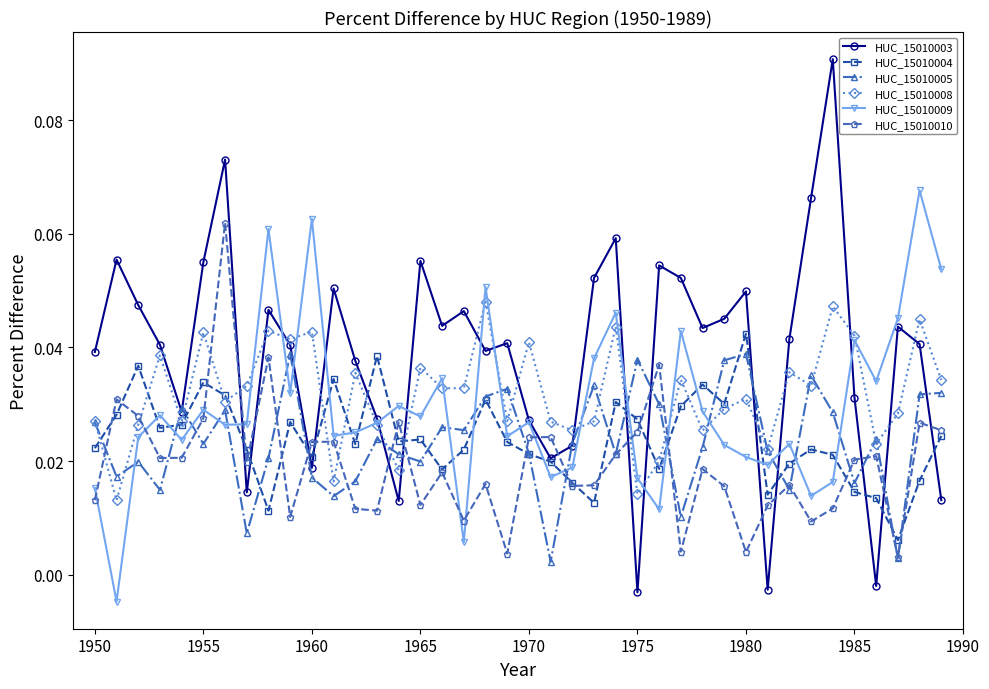

Which series has the largest range (max minus min)?

HUC_15010003